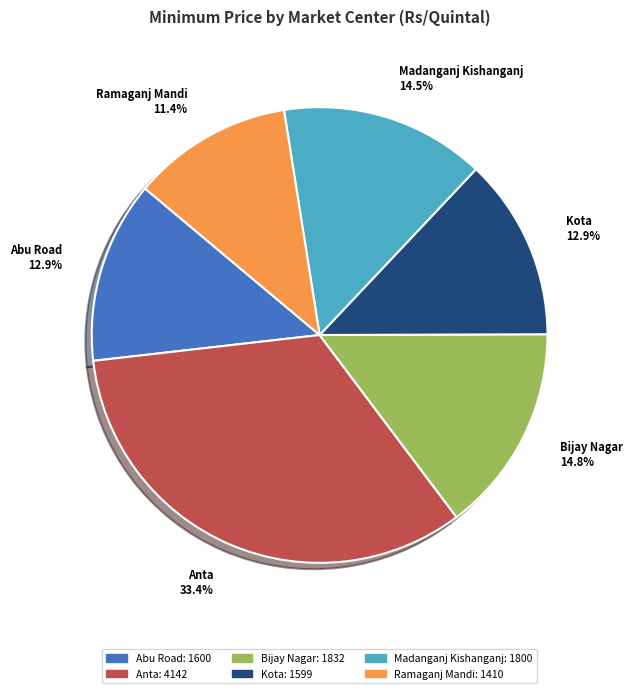

To the nearest percent, what is the difference between the largest and smallest slice percentages?

22%